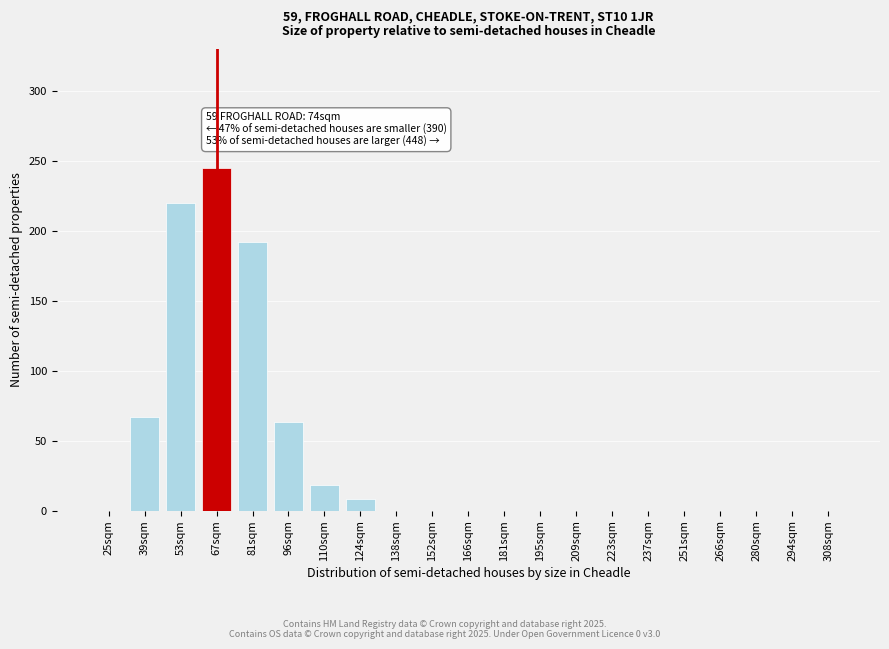

Reading right to left, list all the values displayed in this chart.

308sqm=0	294sqm=0	280sqm=0	266sqm=0	251sqm=0	237sqm=0	223sqm=0	209sqm=0	195sqm=0	181sqm=0	166sqm=0	152sqm=0	138sqm=0	124sqm=8	110sqm=18	96sqm=63	81sqm=192	67sqm=245	53sqm=220	39sqm=67	25sqm=0